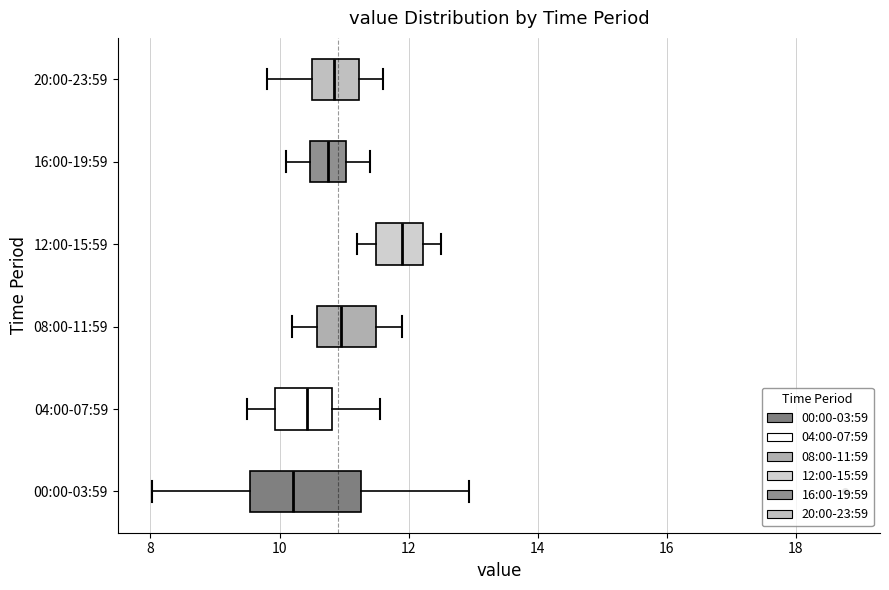

Reading bottom to top, read every box against the x-axis: the position of its median line, the range the box covers, and the ends of its whiskers. The values are not printed on the chart, so give them approximately, as read against the axis.

00:00-03:59: median 10.2, box 9.6 to 11.2, whiskers 8.0 to 13.0
04:00-07:59: median 10.4, box 10.0 to 10.8, whiskers 9.6 to 11.6
08:00-11:59: median 11.0, box 10.6 to 11.6, whiskers 10.2 to 12.0
12:00-15:59: median 12.0, box 11.6 to 12.2, whiskers 11.2 to 12.6
16:00-19:59: median 10.8, box 10.4 to 11.0, whiskers 10.2 to 11.4
20:00-23:59: median 10.8, box 10.6 to 11.2, whiskers 9.8 to 11.6